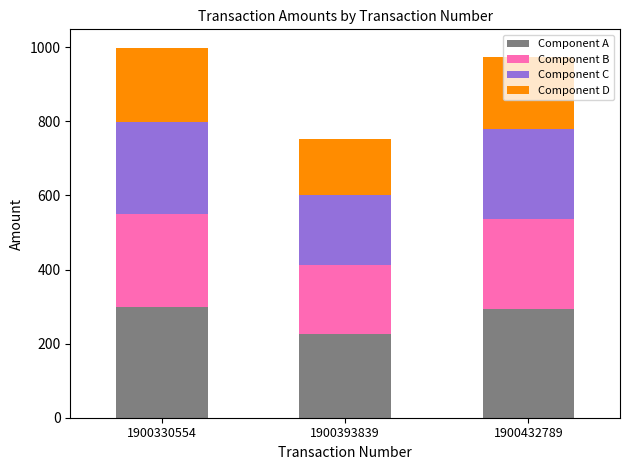

The Component A series shows 225.5 at 1900393839. True or false?

True